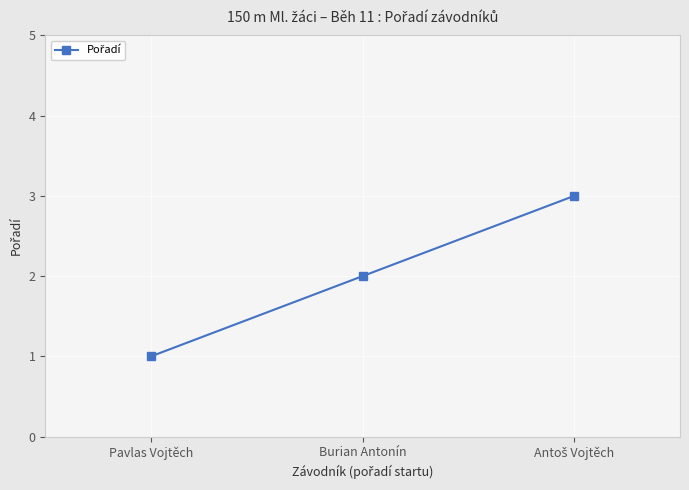

Reading left to right, transcribe all the data shown in this chart.

1	2	3